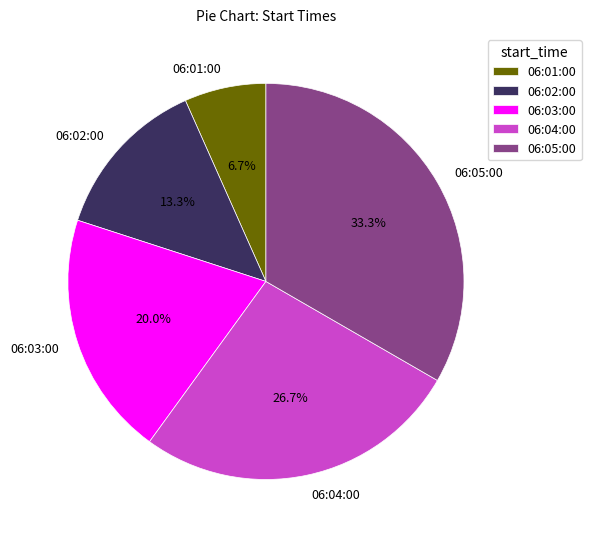

To the nearest percent, what is the average slice percentage?

20%